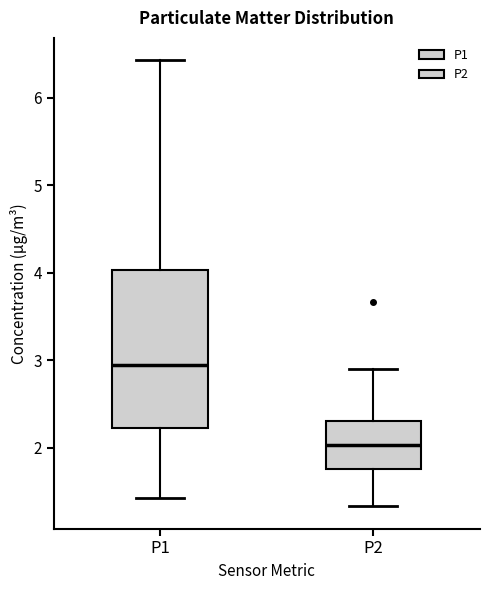

Reading left to right, read every box against the y-axis: the position of its median line, the range the box covers, and the ends of its whiskers. The values are not printed on the chart, so give them approximately, as read against the axis.

P1: median 3.0, box 2.2 to 4.0, whiskers 1.4 to 6.4
P2: median 2.0, box 1.8 to 2.3, whiskers 1.3 to 2.9